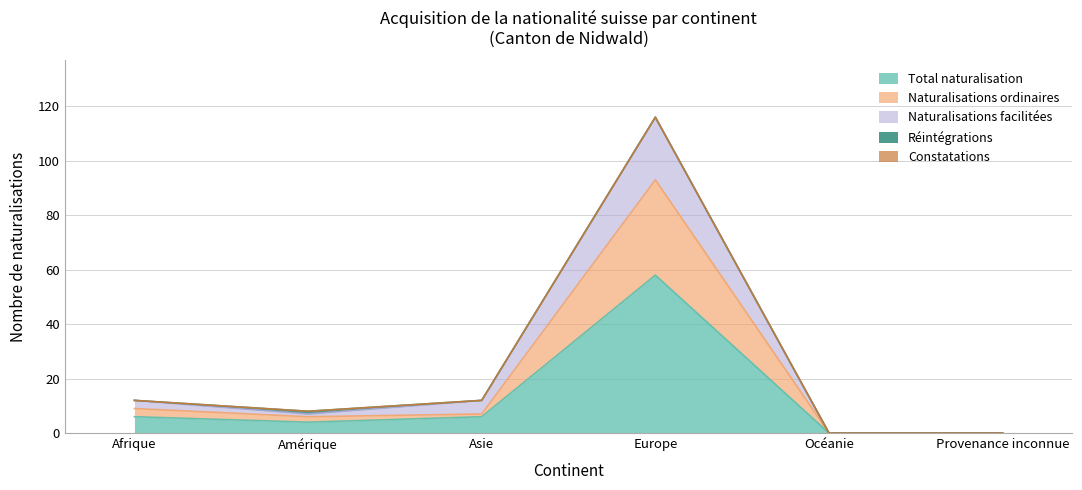

How many data points in Total naturalisation are less than 6?

3